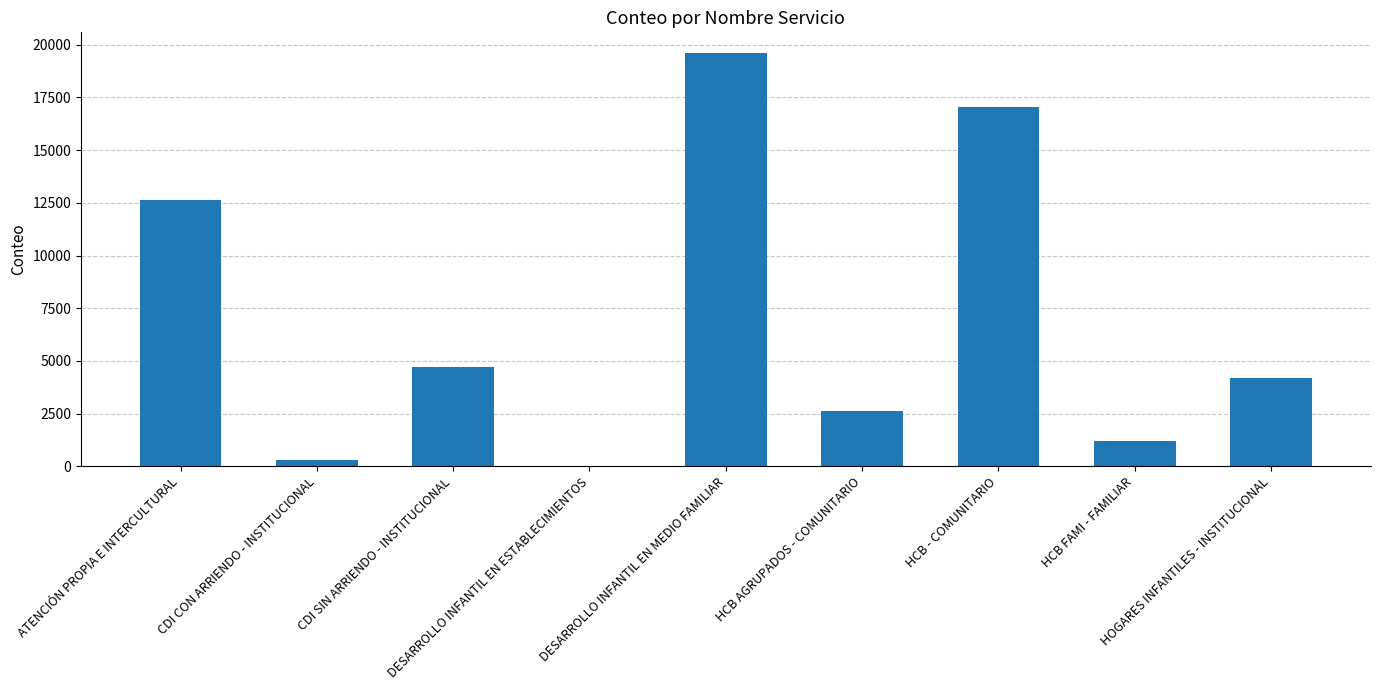

What is the sum of all values?

62368